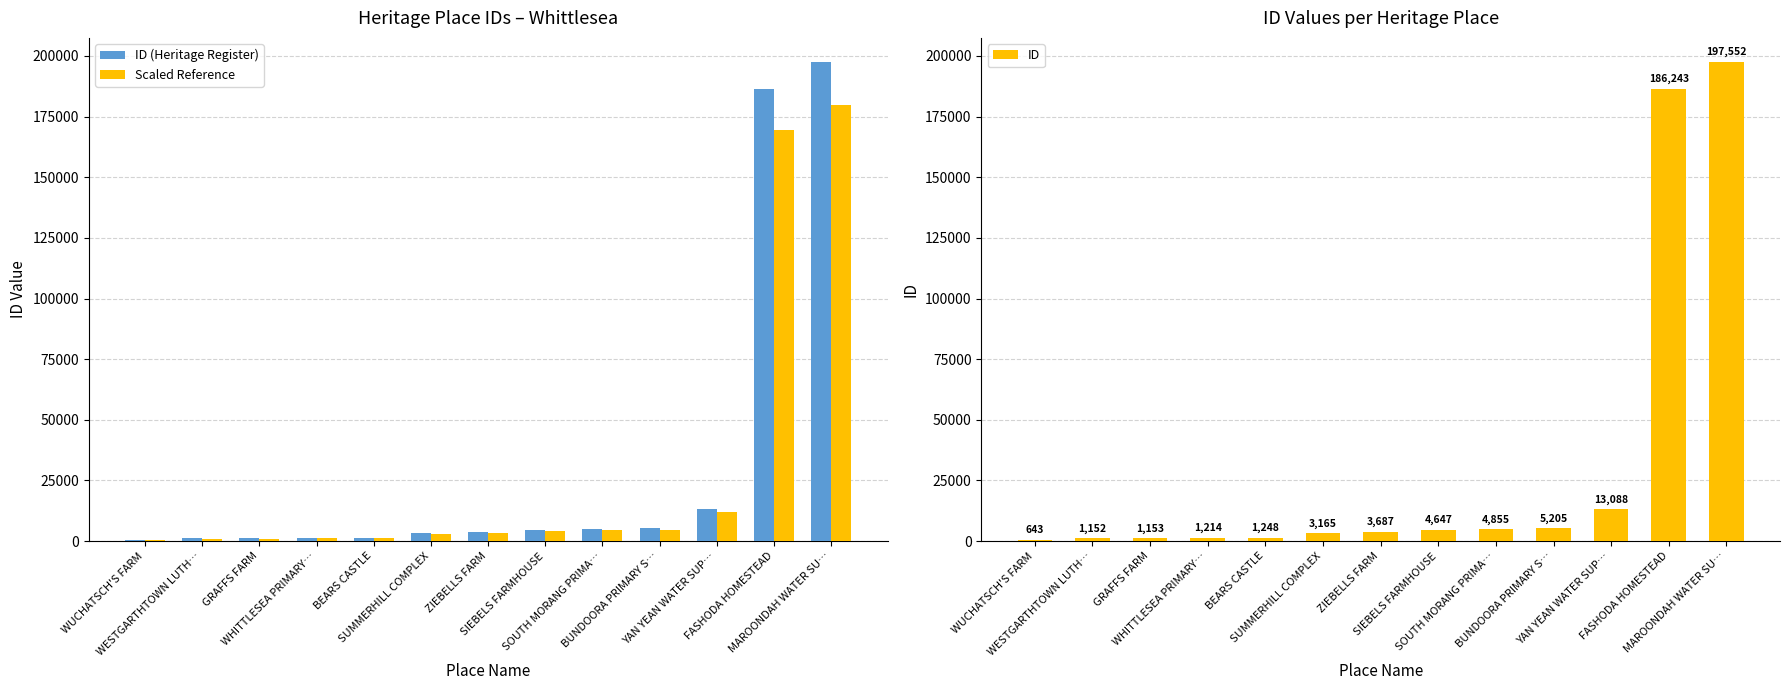

Which series has the largest total across all categories?

ID (Heritage Register)